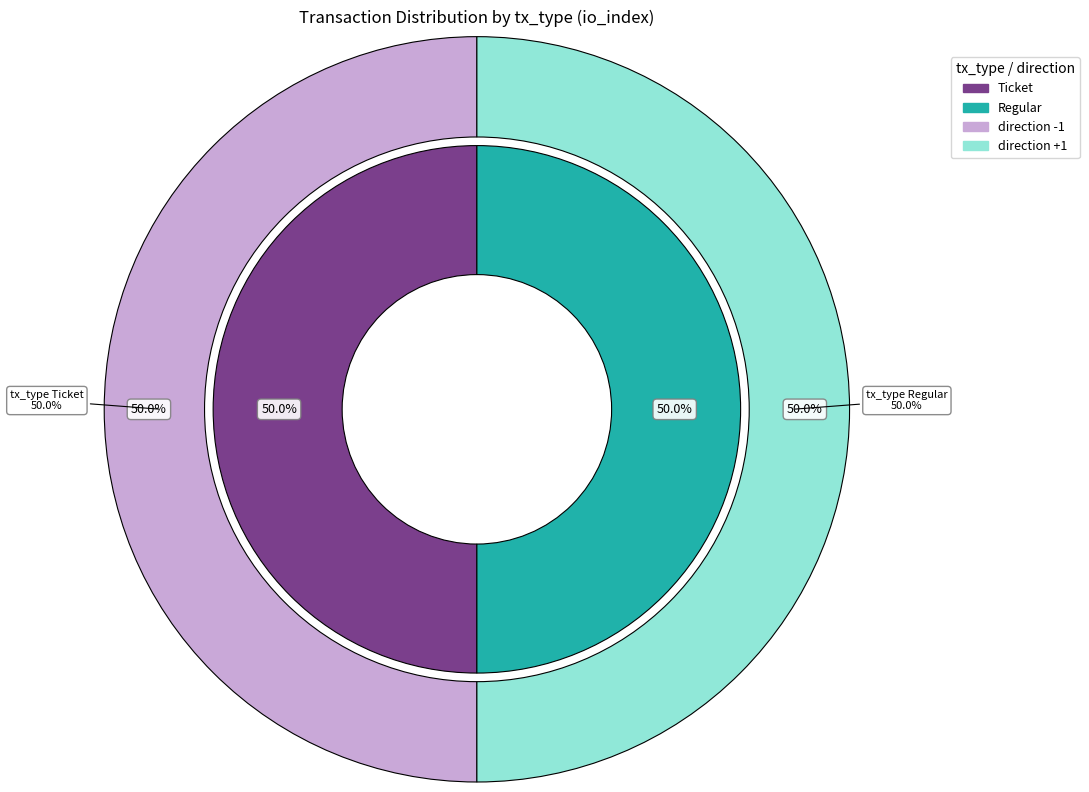

Count the number of slices in the pie.

2